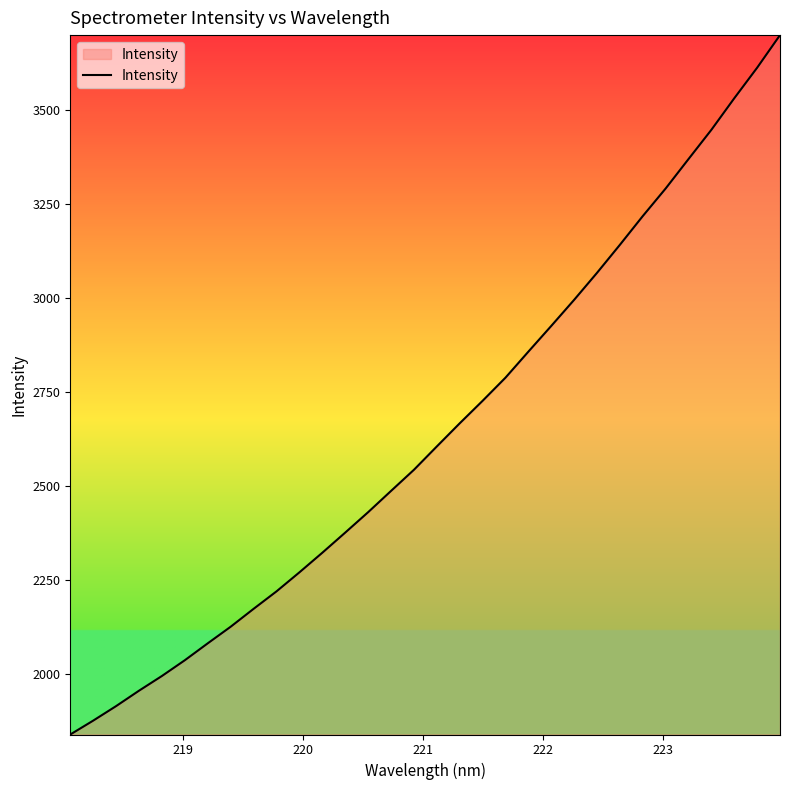

What is the difference between the maximum and minimum values?

1860.3